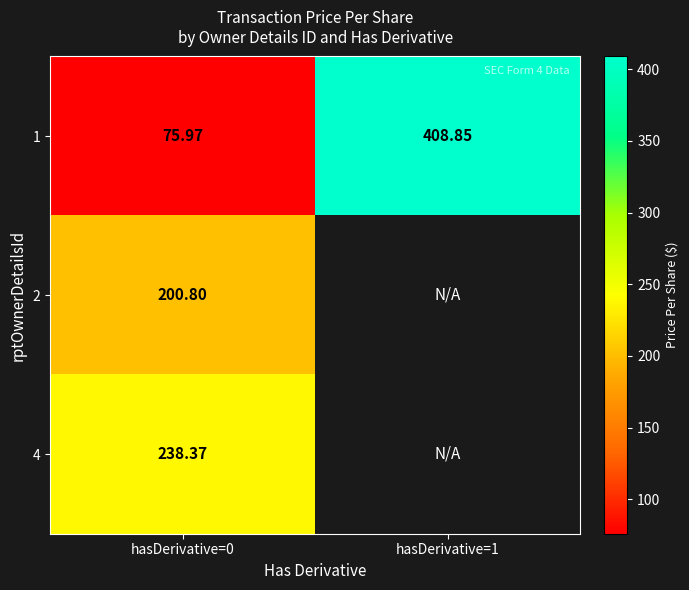

What is the maximum value shown in the chart?

408.9